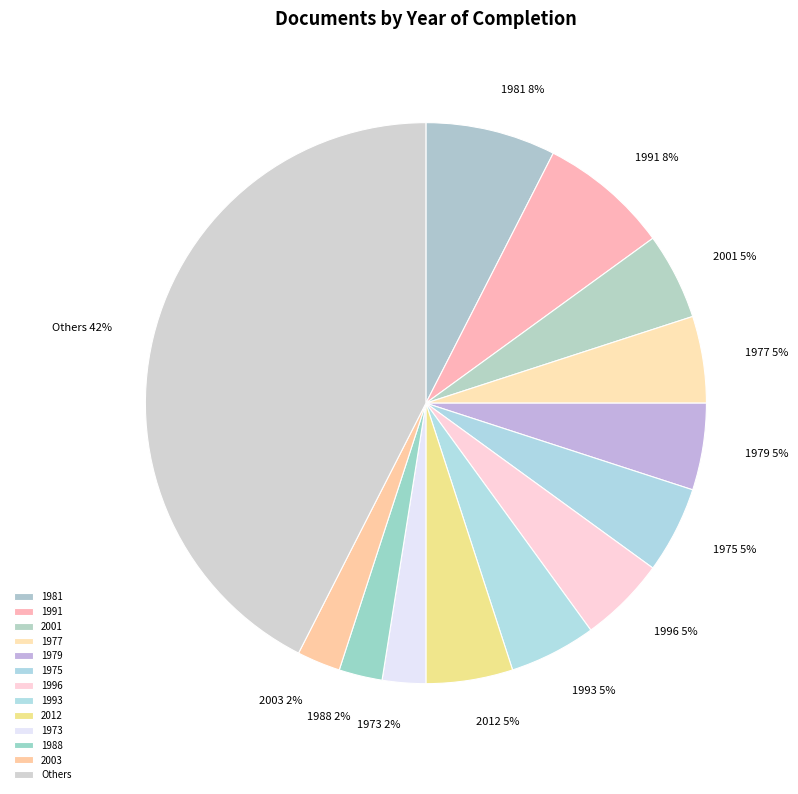

To the nearest percent, what percentage of the pie is 1991?

8%